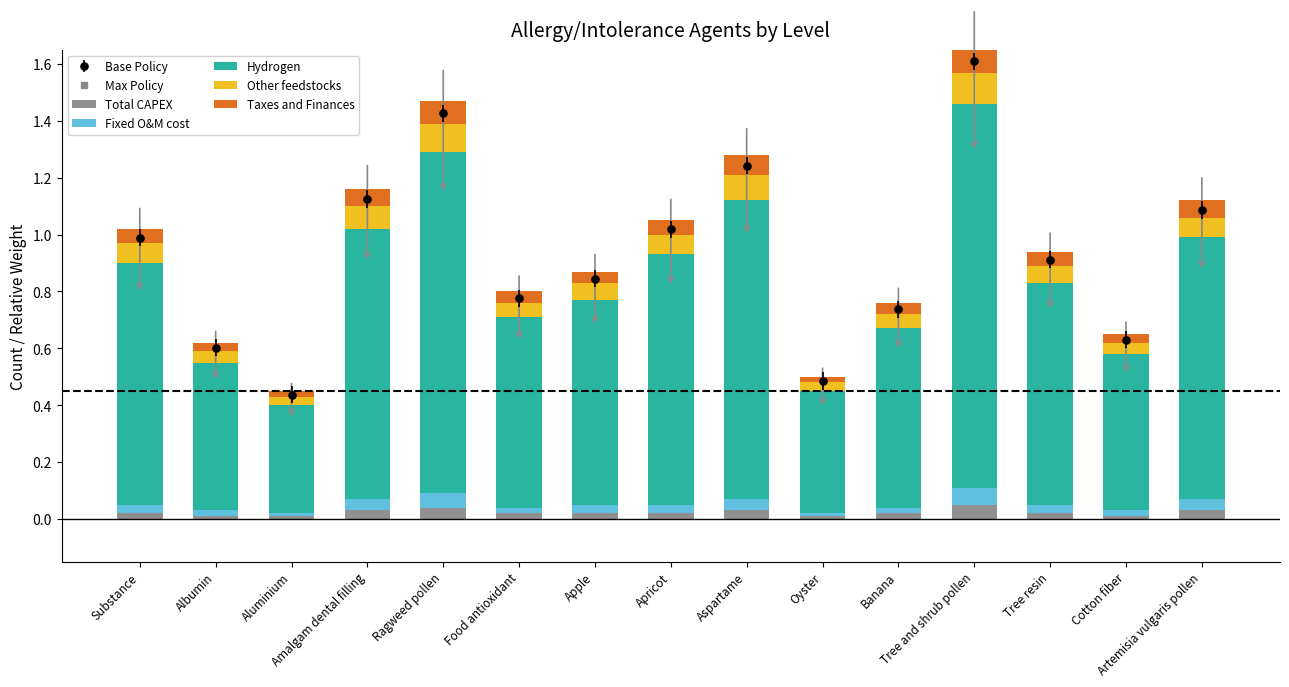

Is it true that Other feedstocks equals 0.1 at Ragweed pollen?

True